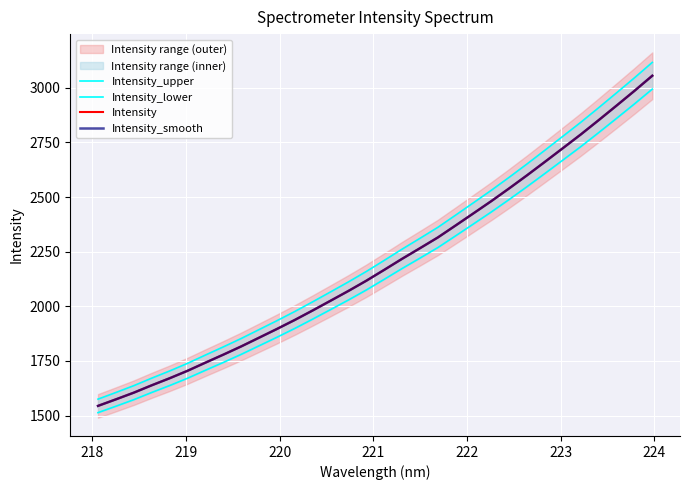

The Intensity_smooth series shows 1217.8 at 19. True or false?

False